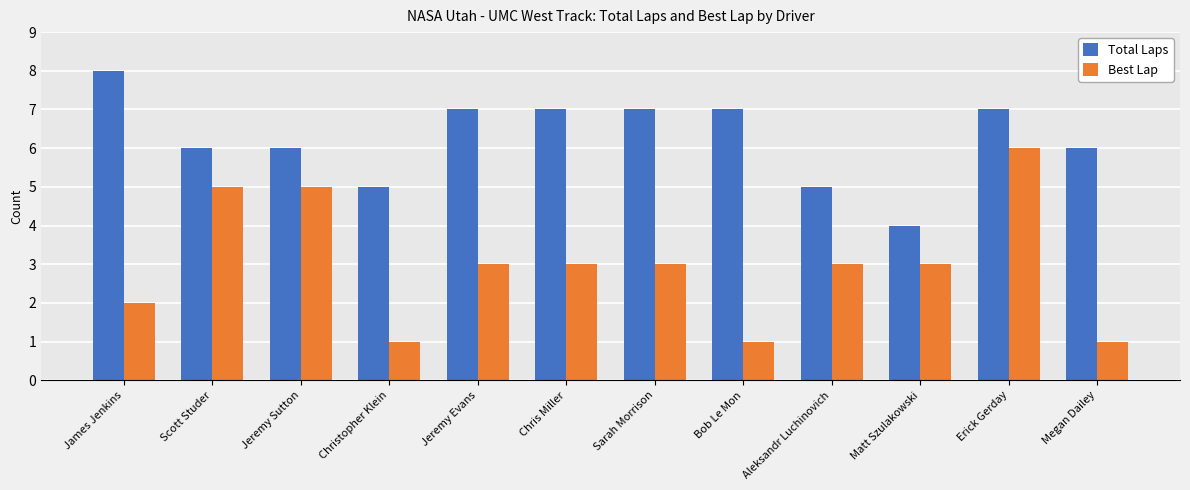

What are all the series names shown in the legend?

Total Laps, Best Lap